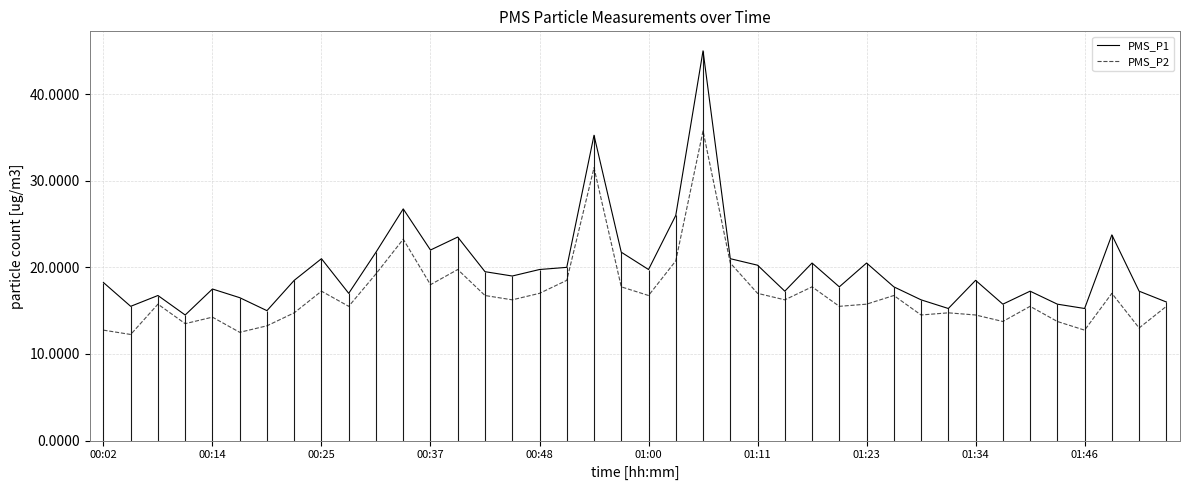

Does the chart display data point markers on the line(s)?

No